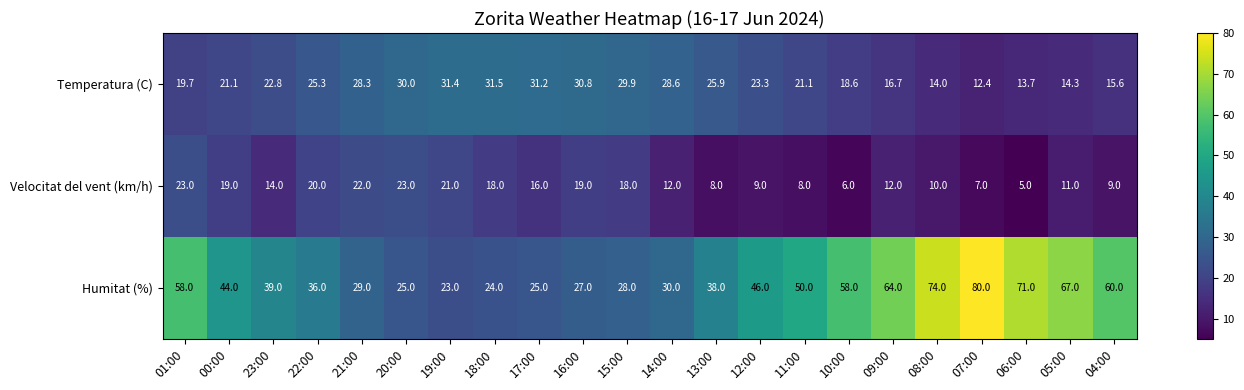

Rank the series by their average value, from highest to lowest.

Humitat (%), Temperatura (C), Velocitat del vent (km/h)